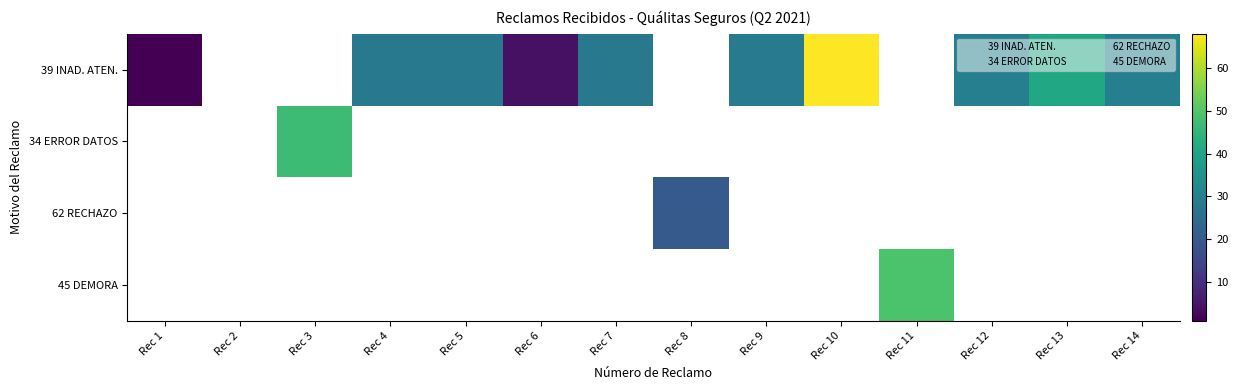

Which series has the largest range (max minus min)?

39 INAD. ATEN.